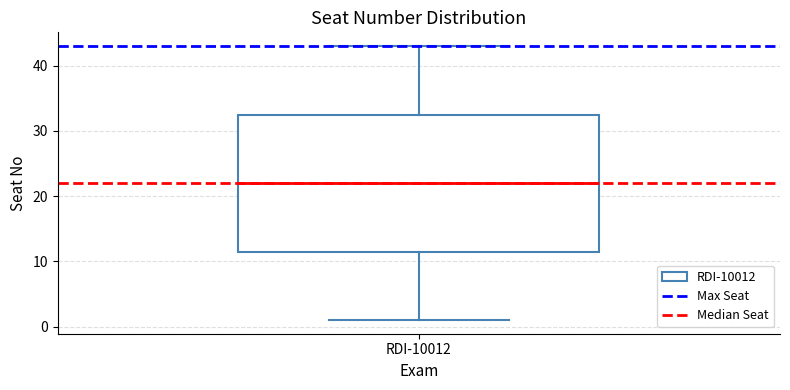

Where does the upper whisker of the box for RDI-10012 end on the y-axis? The values are not printed on the chart, so give them approximately, as read against the axis.

43